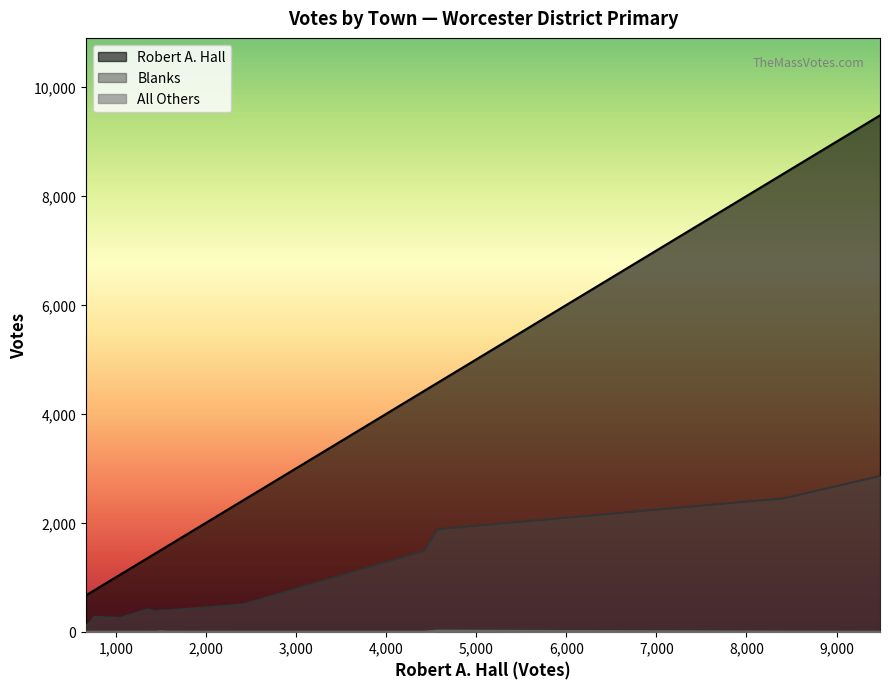

Which series has the largest range (max minus min)?

Robert A. Hall